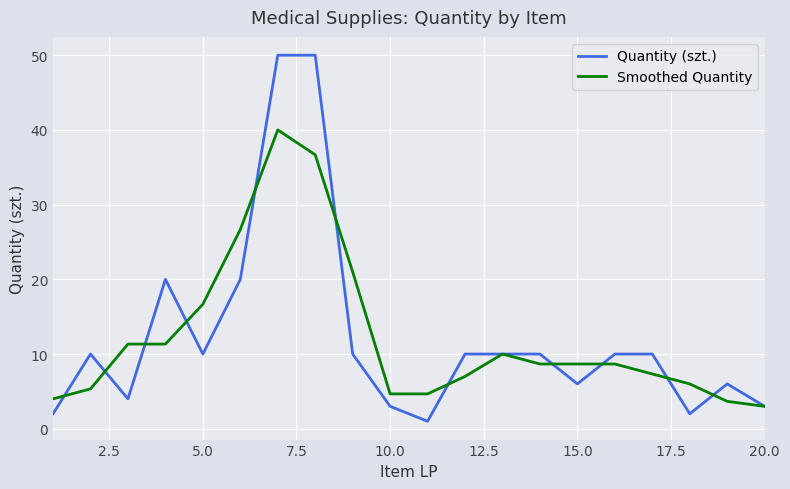

Does the chart have visible grid lines?

Yes